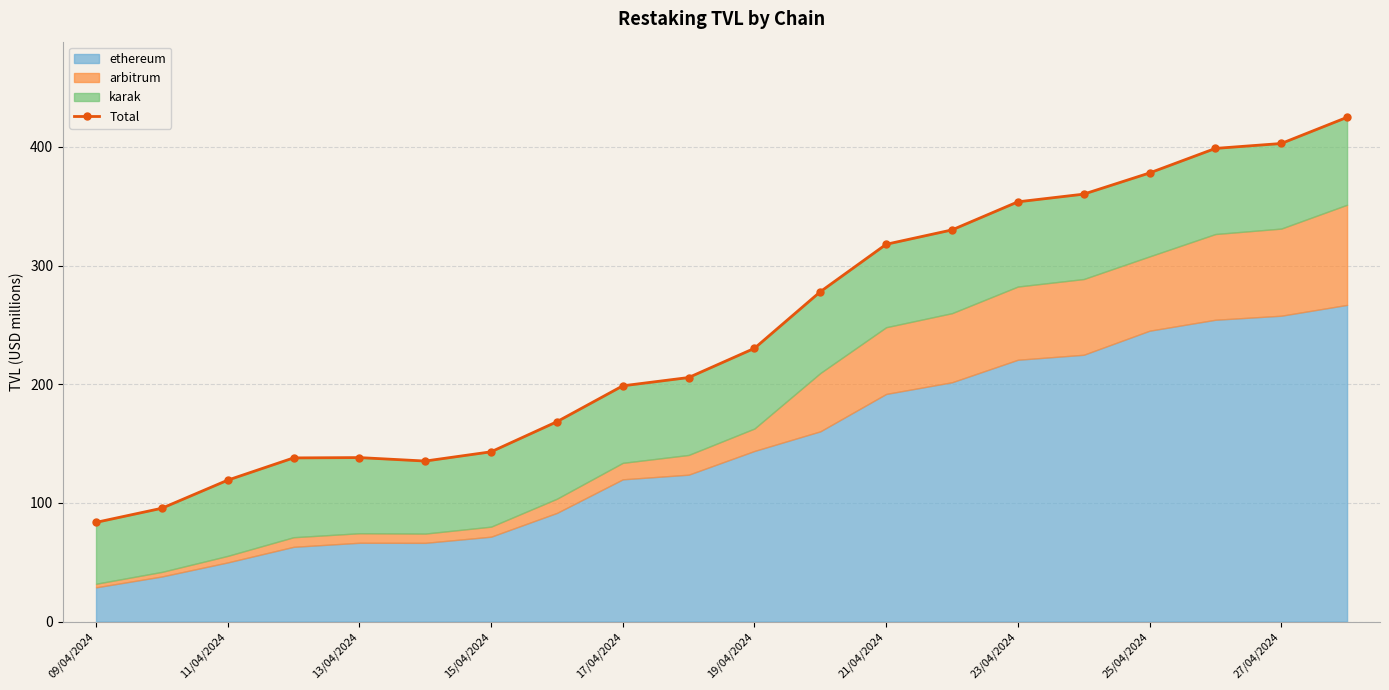

Reading left to right, list all the values displayed in this chart.

83.6	95.5	119.2	137.9	138.2	135.2	143.0	168.4	198.6	205.6	230.2	277.9	317.9	330.0	353.6	360.1	378.0	398.7	402.8	424.9